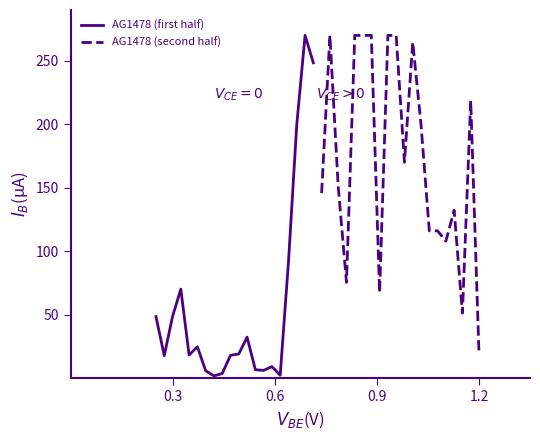

At how many categories does at least one series exceed 61?

20